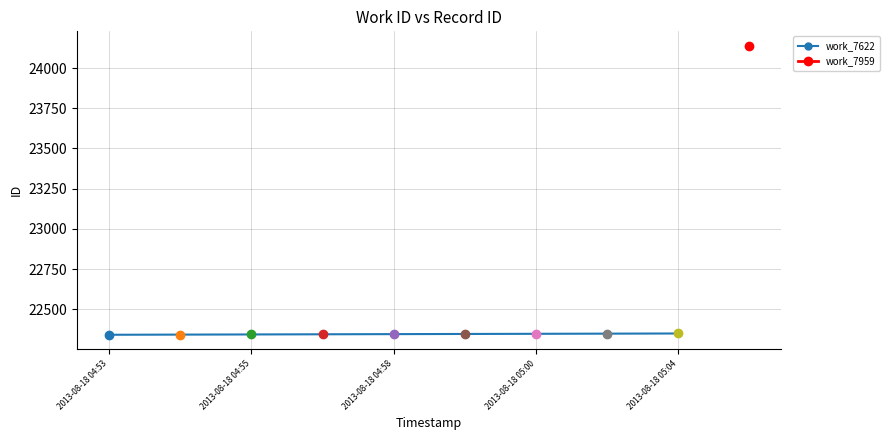

How many data points are above 22345?

4